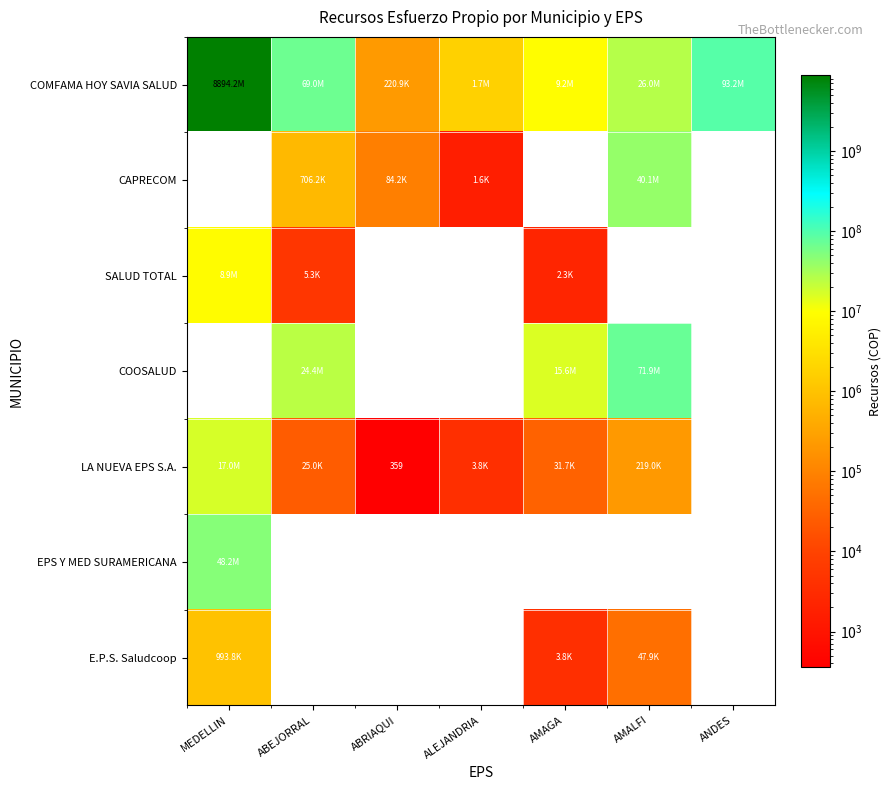

What is the maximum value shown in the chart?

8894196496.5